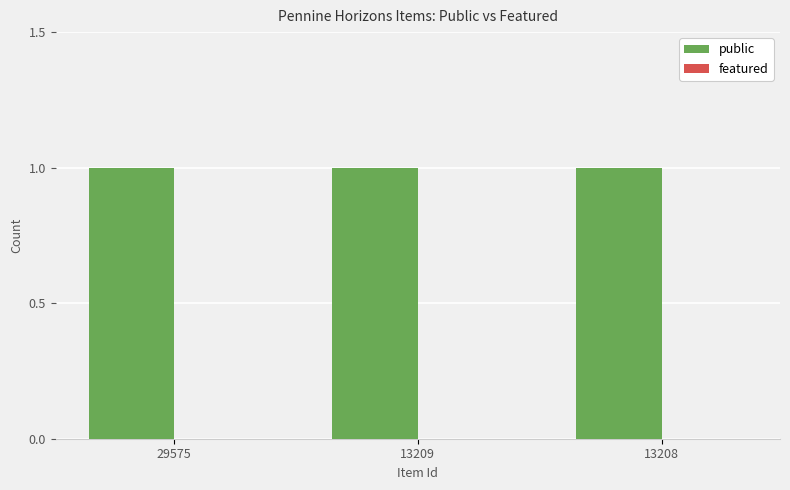

At which category is the sum across all series the highest?

29575